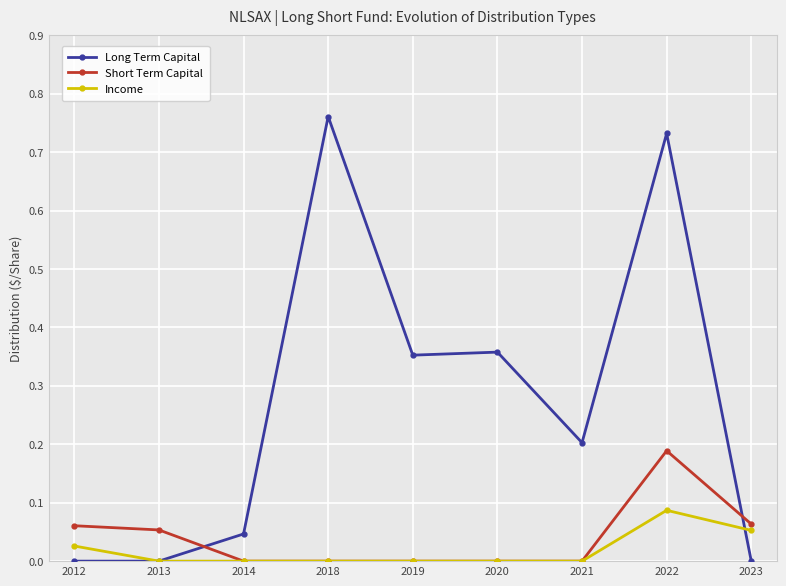

Reading left to right, transcribe all the data shown in this chart.

Long Term Capital: 2012=0.0	2013=0.0	2014=0.0	2018=0.8	2019=0.4	2020=0.4	2021=0.2	2022=0.7	2023=0.0
Short Term Capital: 2012=0.1	2013=0.1	2014=0.0	2018=0.0	2019=0.0	2020=0.0	2021=0.0	2022=0.2	2023=0.1
Income: 2012=0.0	2013=0.0	2014=0.0	2018=0.0	2019=0.0	2020=0.0	2021=0.0	2022=0.1	2023=0.1